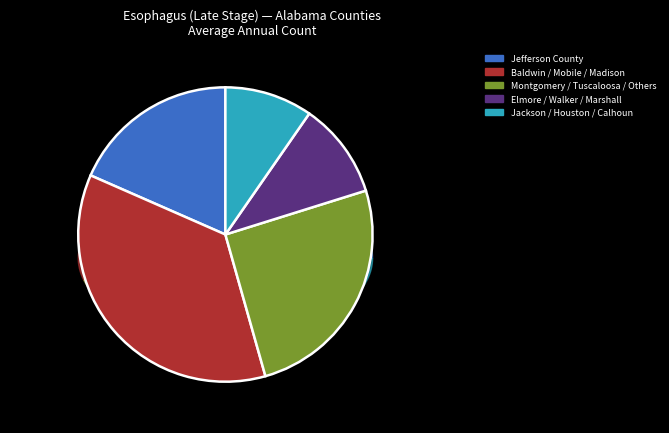

What is the change in value from Houston County to Tuscaloosa County?

+2